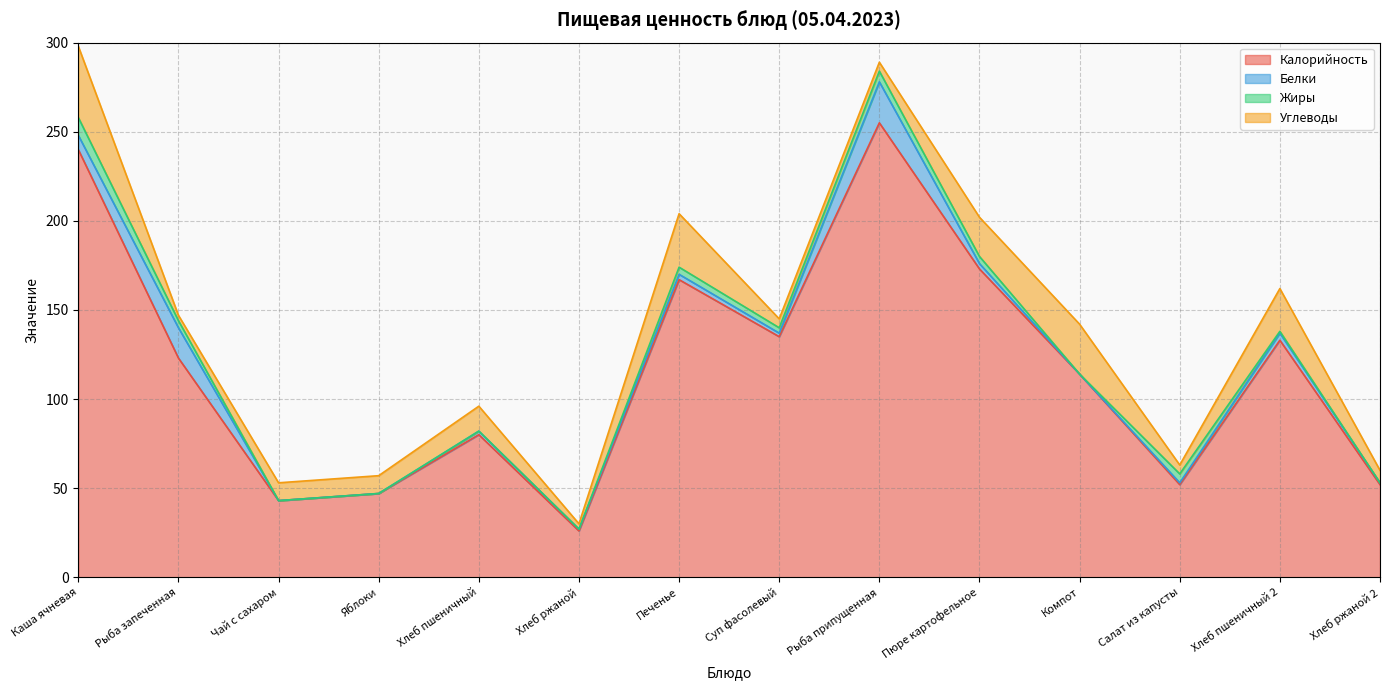

Reading right to left, list all the values displayed in this chart.

Калорийность: 52	133	52	114	173	255	135	167	26	80	47	43	123	240
Белки: 1	4	1	0	3	23	2	3	1	2	0	0	17	8
Жиры: 0	1	5	0	4	6	3	4	0	0	0	0	4	10
Углеводы: 7	24	5	28	22	5	5	30	3	14	10	10	3	40